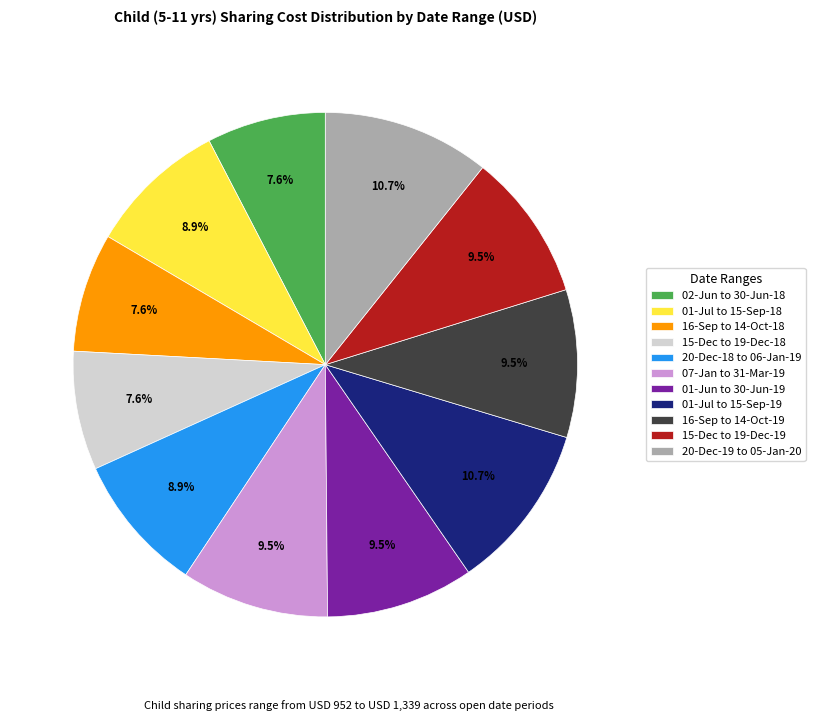

Is there a majority slice in this chart?

No